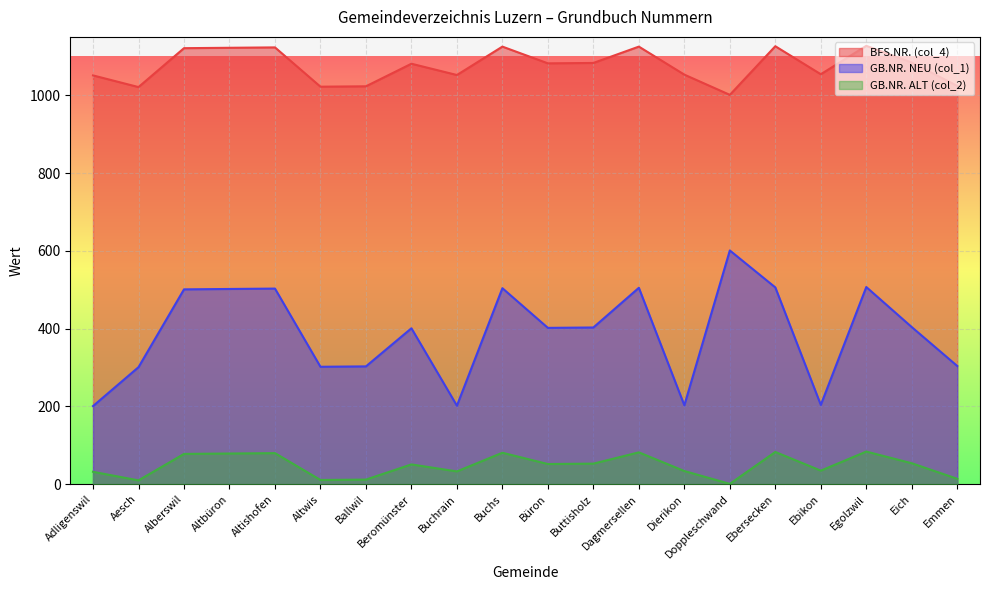

What is the maximum value shown in the chart?

1127